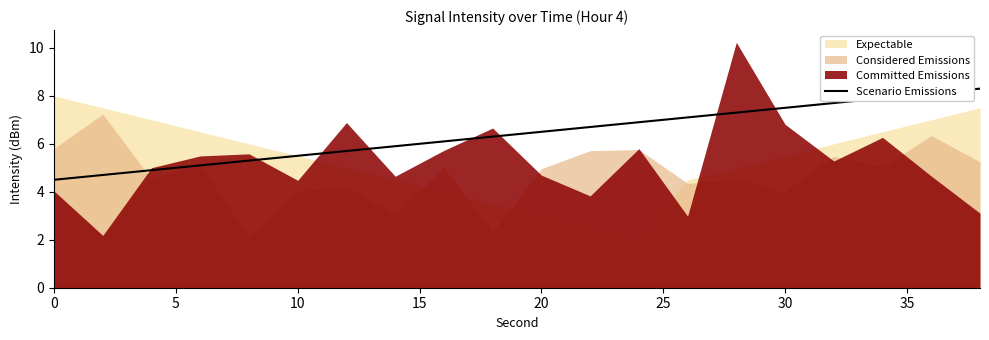

The value of Scenario Emissions at 20 is 4.1. True or false?

False